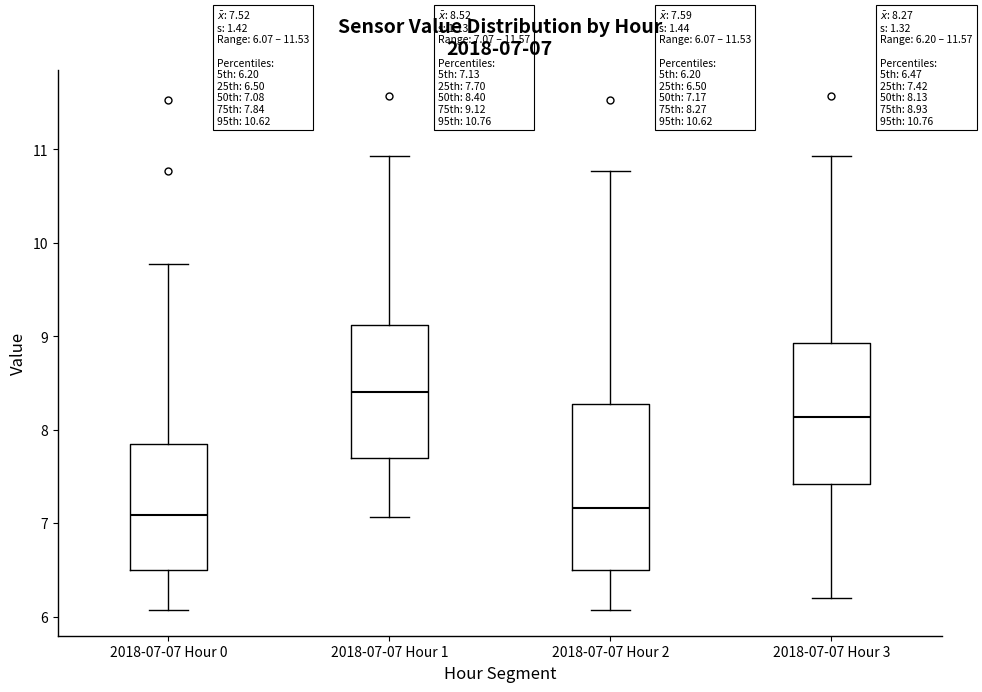

Comparing the boxes themselves (not the whiskers), which one is the tallest?

2018-07-07 Hour 2